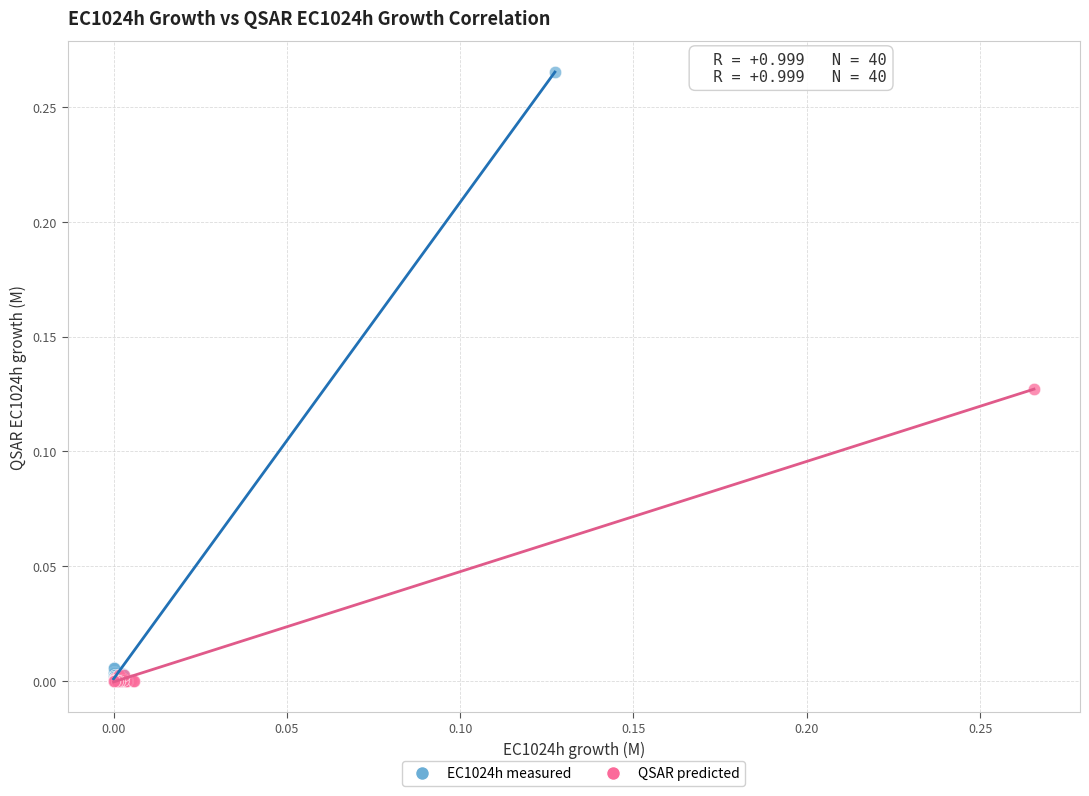

Which series has the largest Y range (max minus min)?

EC1024h measured